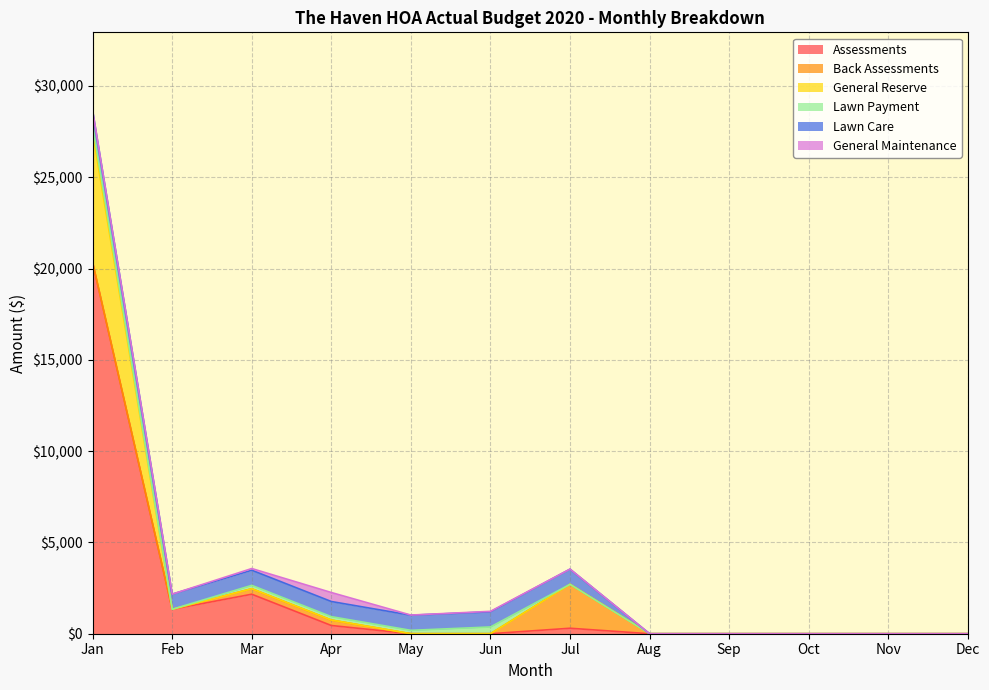

Which category has the lowest value in the Back Assessments series?

Jan